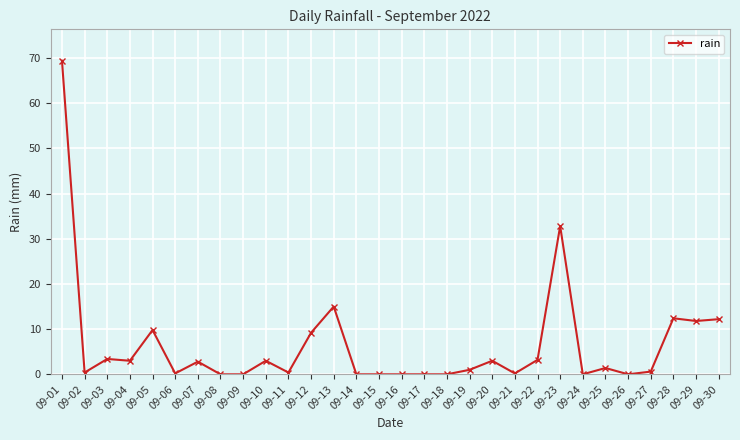

What is the change in value from 09-07 to 09-30?

+9.4